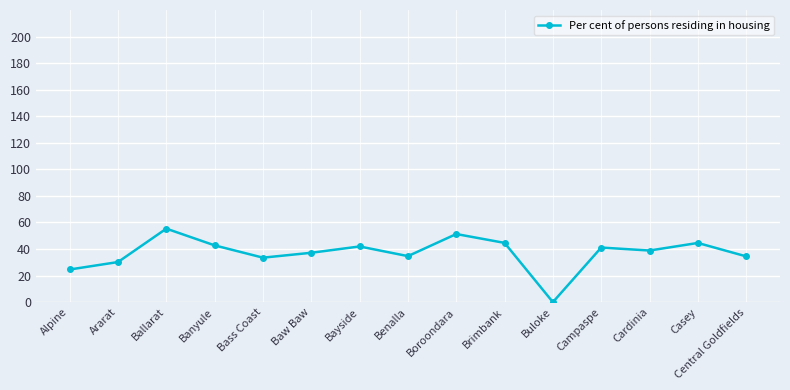

The chart shows a value of 0.0 at Buloke. True or false?

True